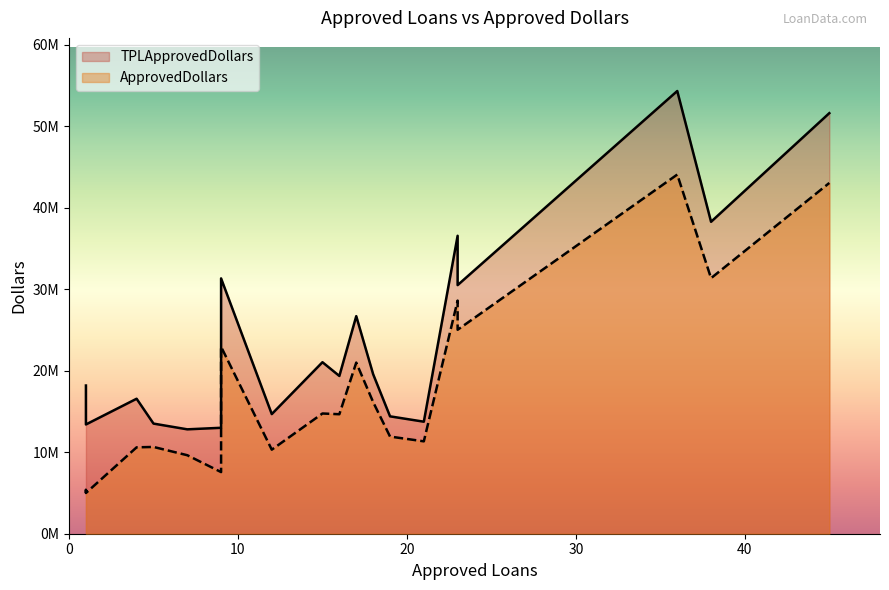

The value of TPLApprovedDollars at 23 is 30521782. True or false?

True